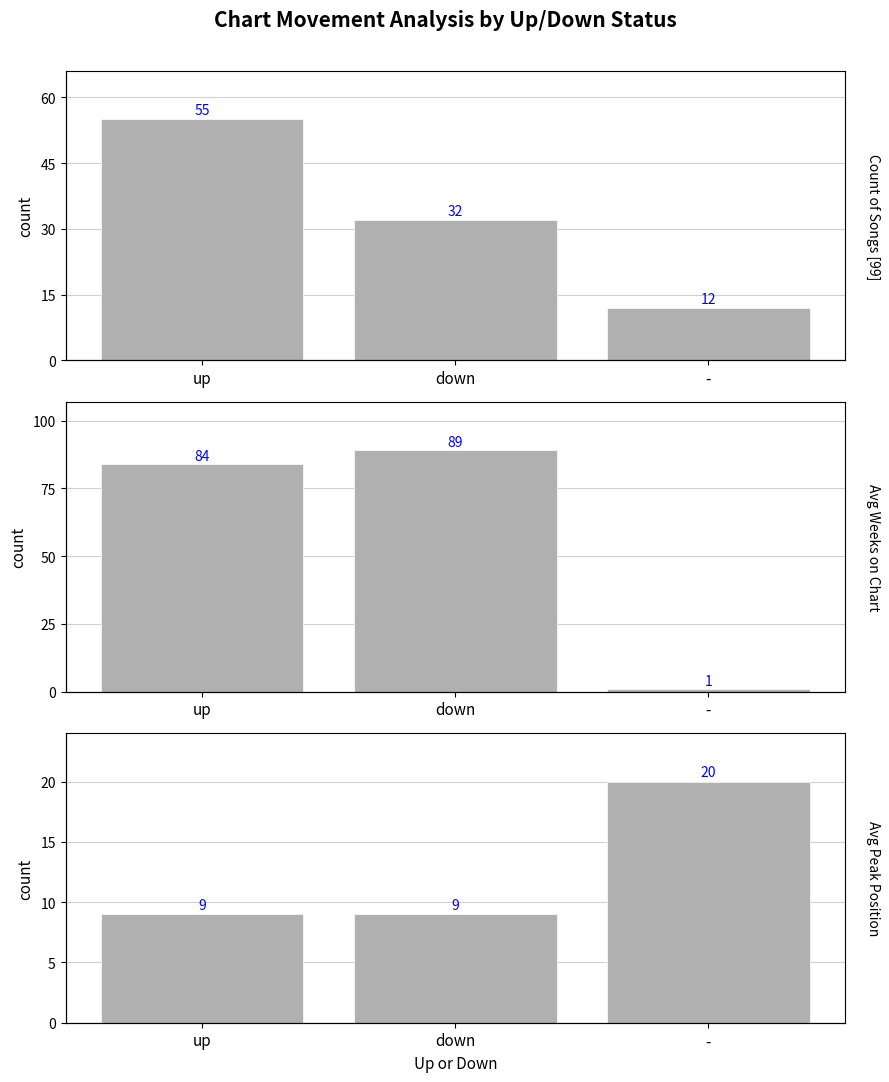

Rank the series by their maximum value, from lowest to highest.

Avg Peak Position, Count of Songs, Avg Weeks on Chart